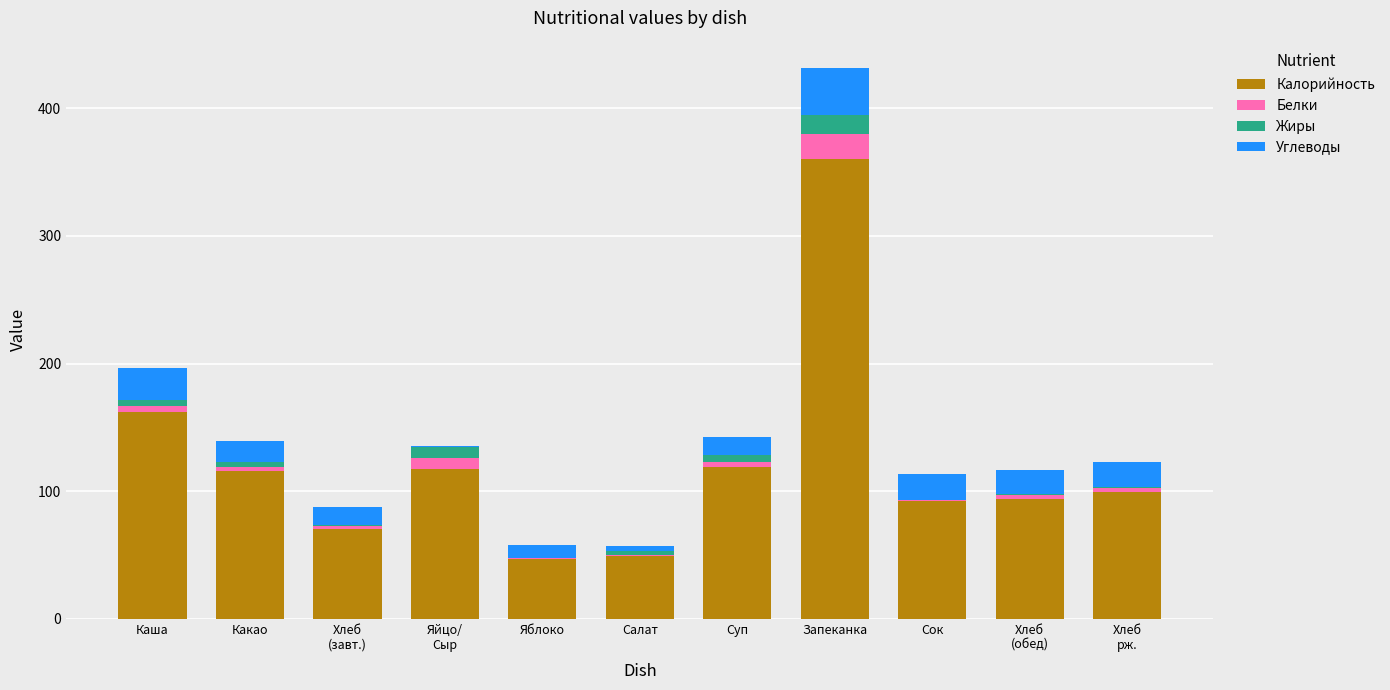

How many series are shown in this chart?

4